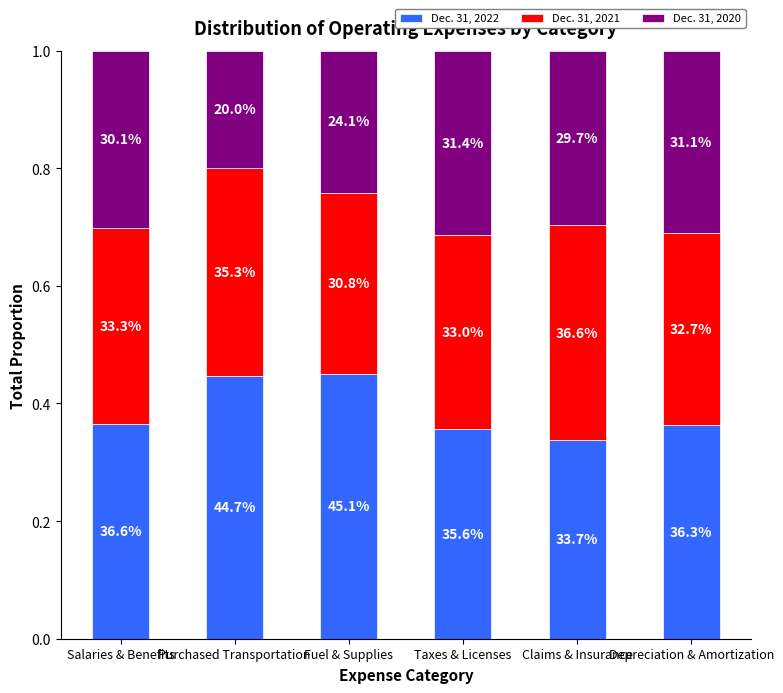

Which series has the widest spread of values?

Dec. 31, 2020